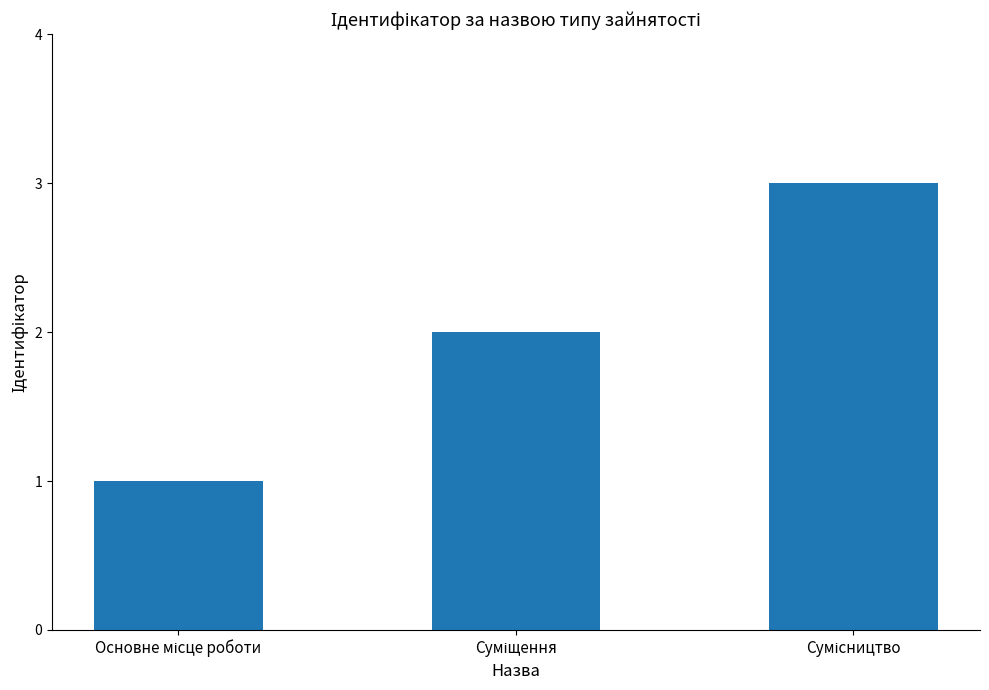

How many data points are less than 2?

1